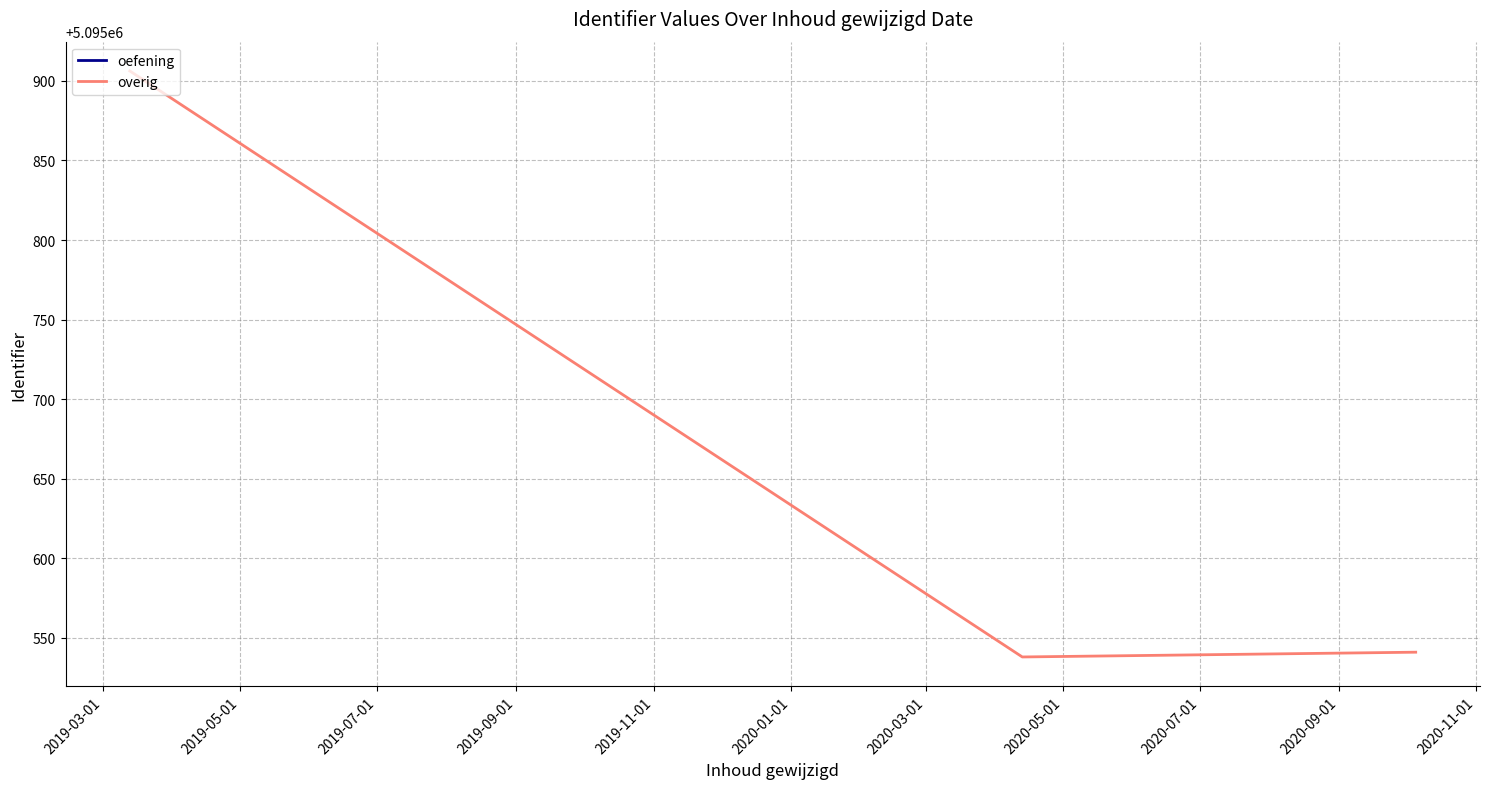

What is the minimum value for overig?

5095538.0